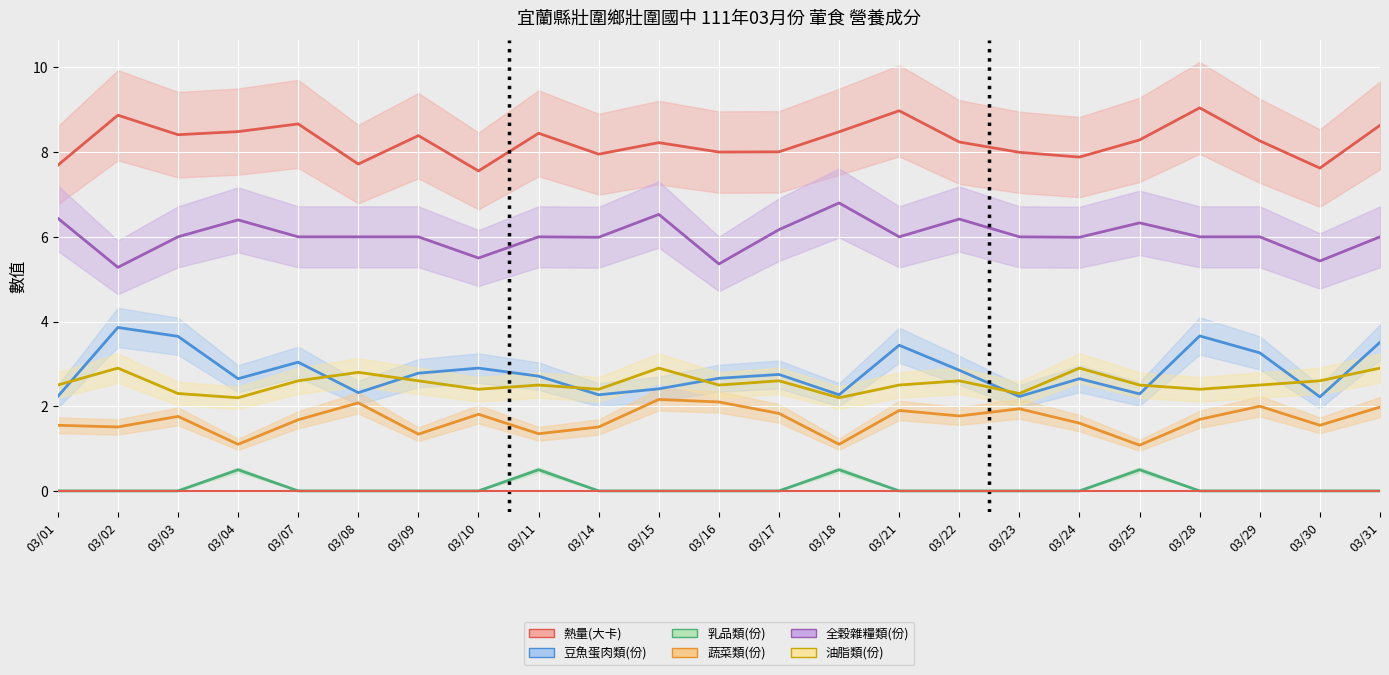

What are all the series names shown in the legend?

熱量(大卡), 豆魚蛋肉類(份), 乳品類(份), 蔬菜類(份), 全穀雜糧類(份), 油脂類(份)